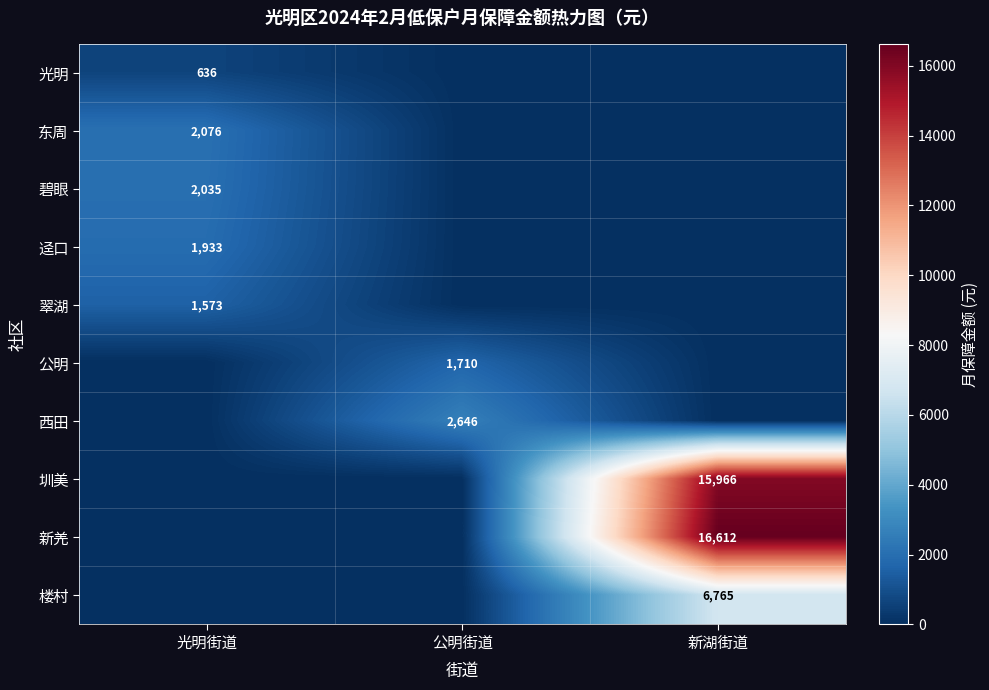

Is it true that 楼村 equals 11322 at 新湖街道?

False